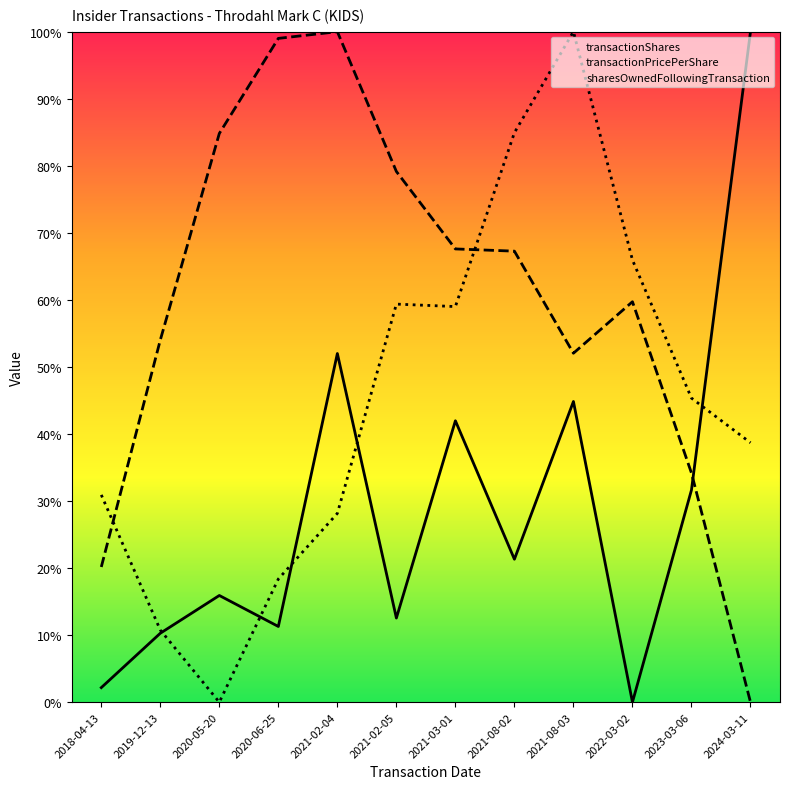

The sharesOwnedFollowingTransaction series shows 117.5 at 2021-08-02. True or false?

False